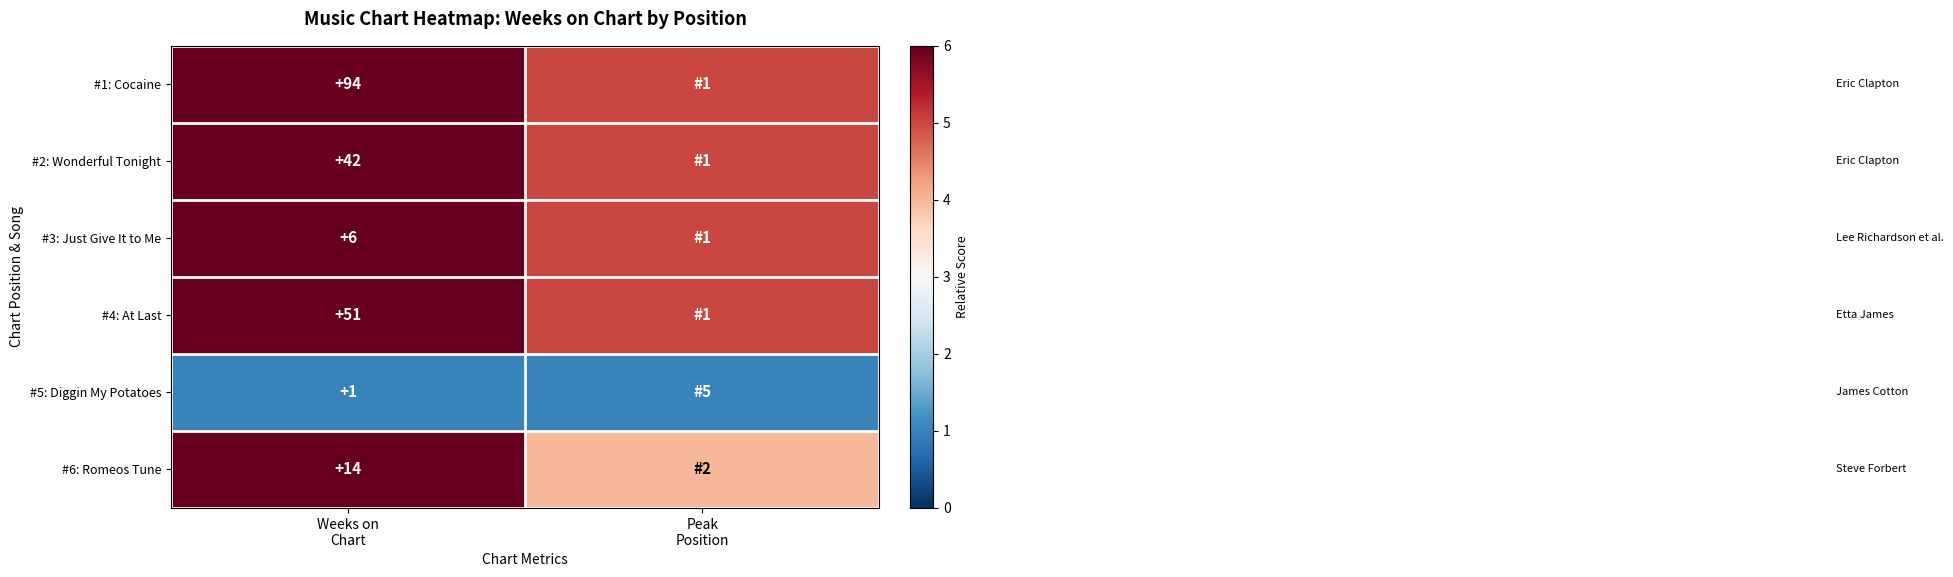

At which label is #6: Romeos Tune closest to 9?

Weeks on Chart